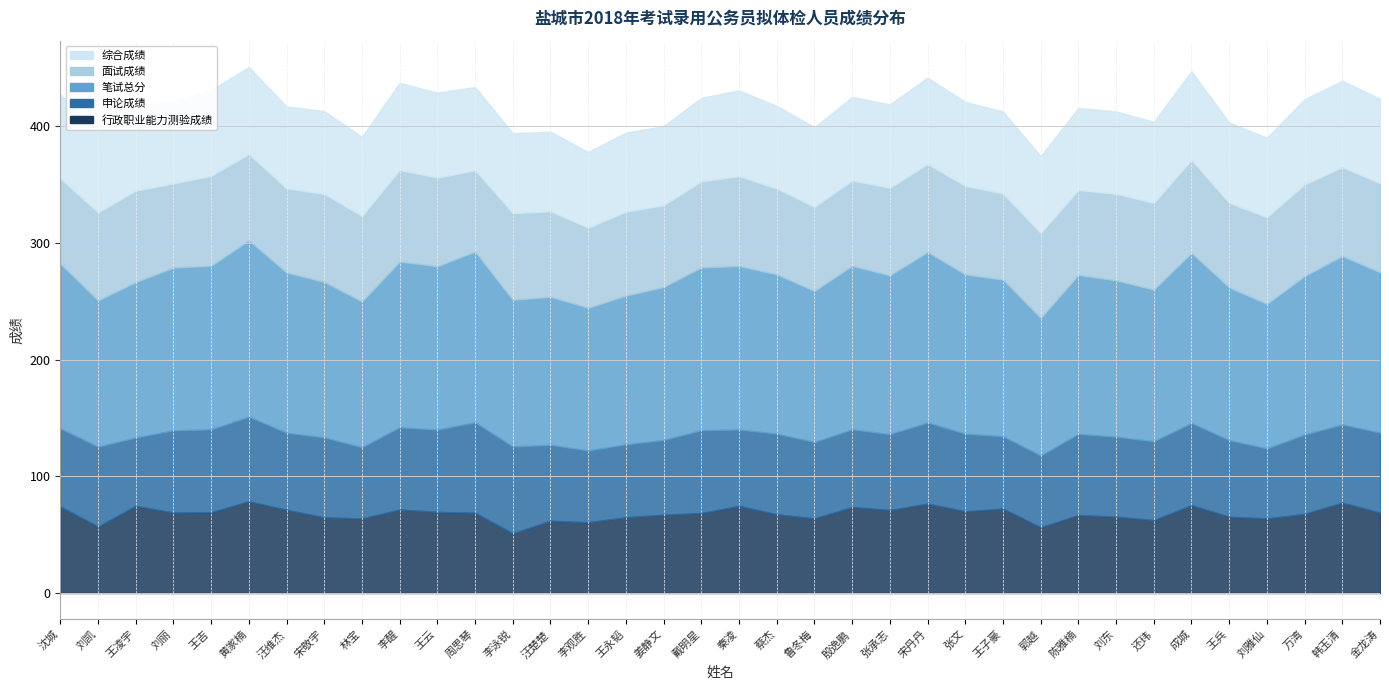

What position from the left is 林宝?

9